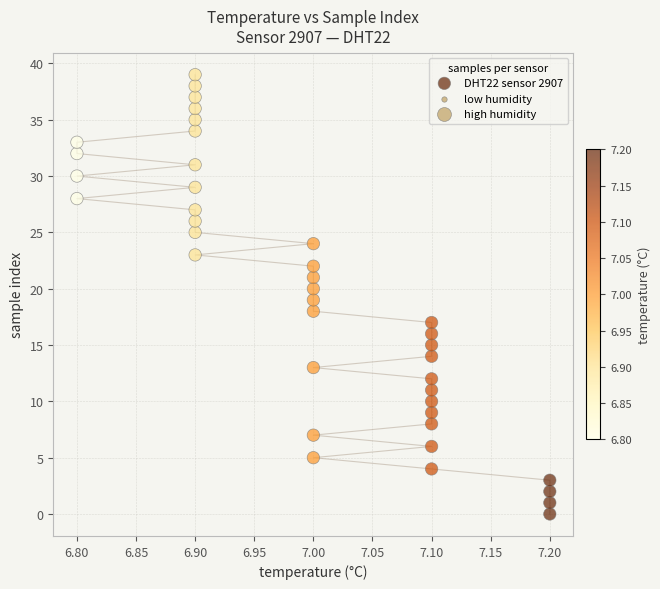

What is the range of Y values (max minus min)?

39